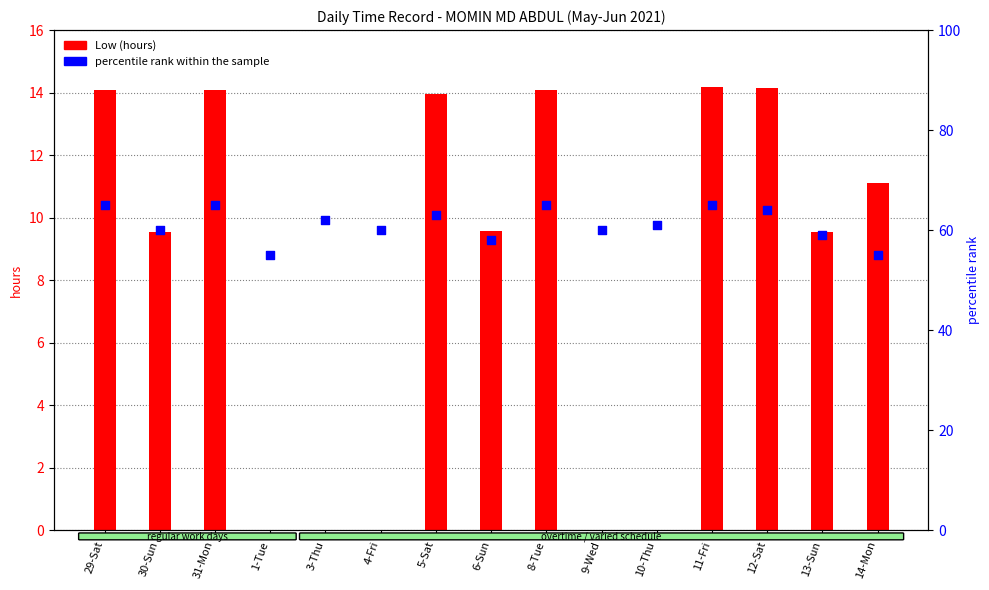

Which series contains the highest Y value?

percentile rank within the sample